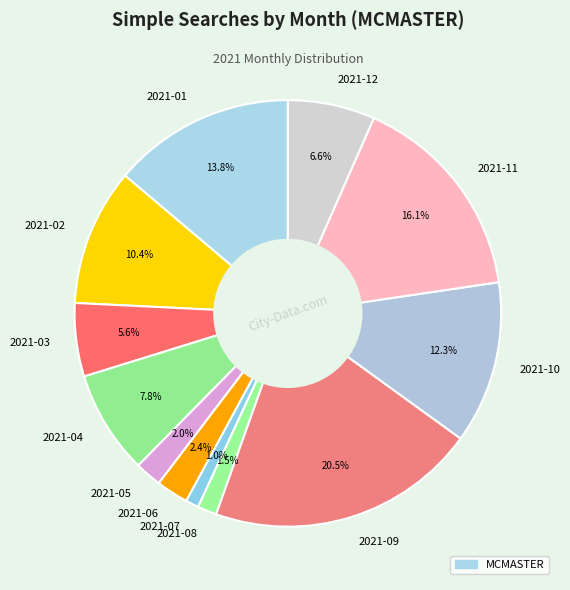

The 2021-10 slice represents 12% of the pie. True or false?

True